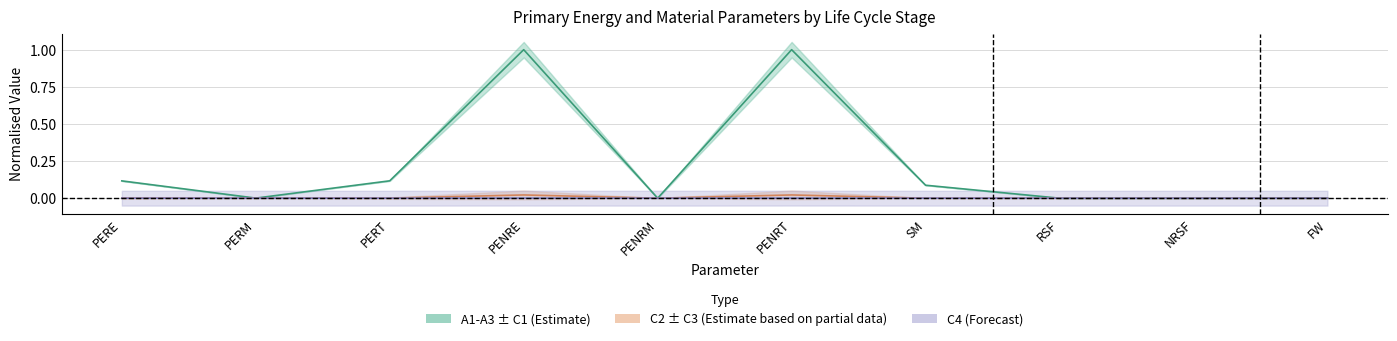

Which series has the largest total across all categories?

A1-A3